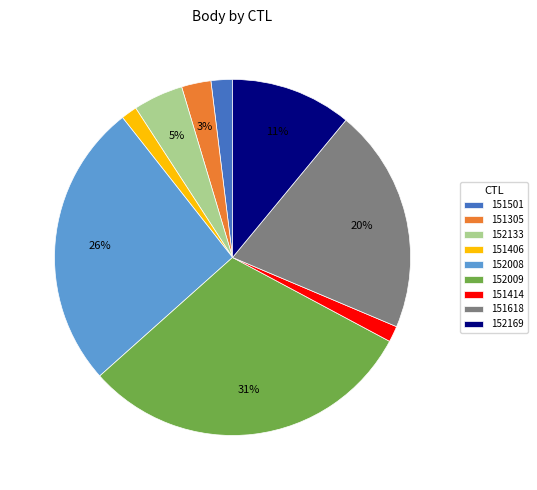

The 152009 slice represents 31% of the pie. True or false?

True